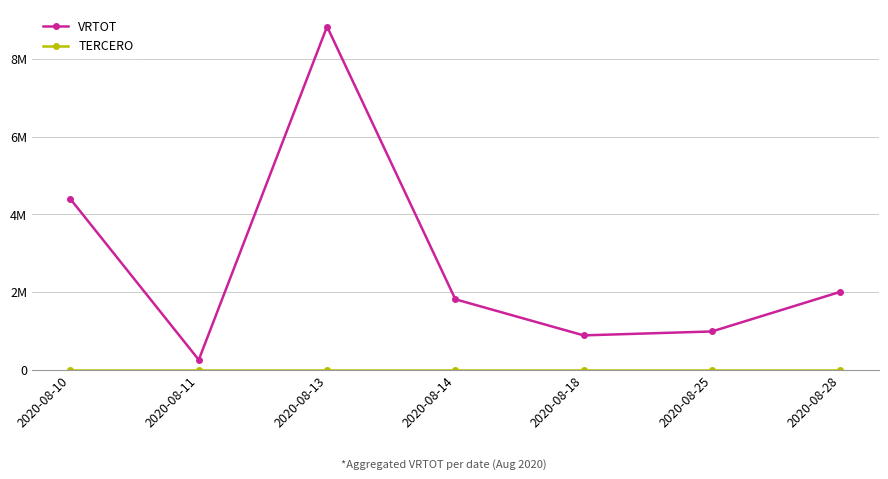

Reading left to right, extract all data points from this chart.

VRTOT: 2020-08-10=4389015	2020-08-11=250000	2020-08-13=8831465	2020-08-14=1809041	2020-08-18=880000	2020-08-25=980700	2020-08-28=2000000
TERCERO: 2020-08-10=0	2020-08-11=0	2020-08-13=0	2020-08-14=0	2020-08-18=0	2020-08-25=0	2020-08-28=0